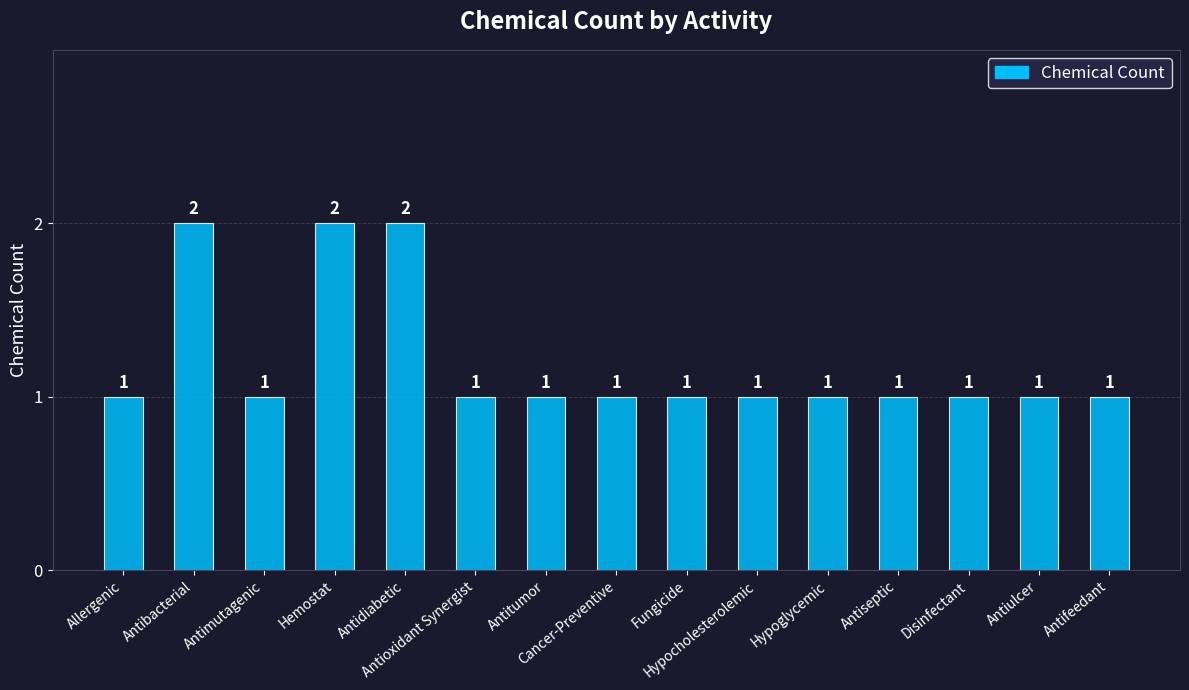

What is the value of the 1st bar from the left?

1